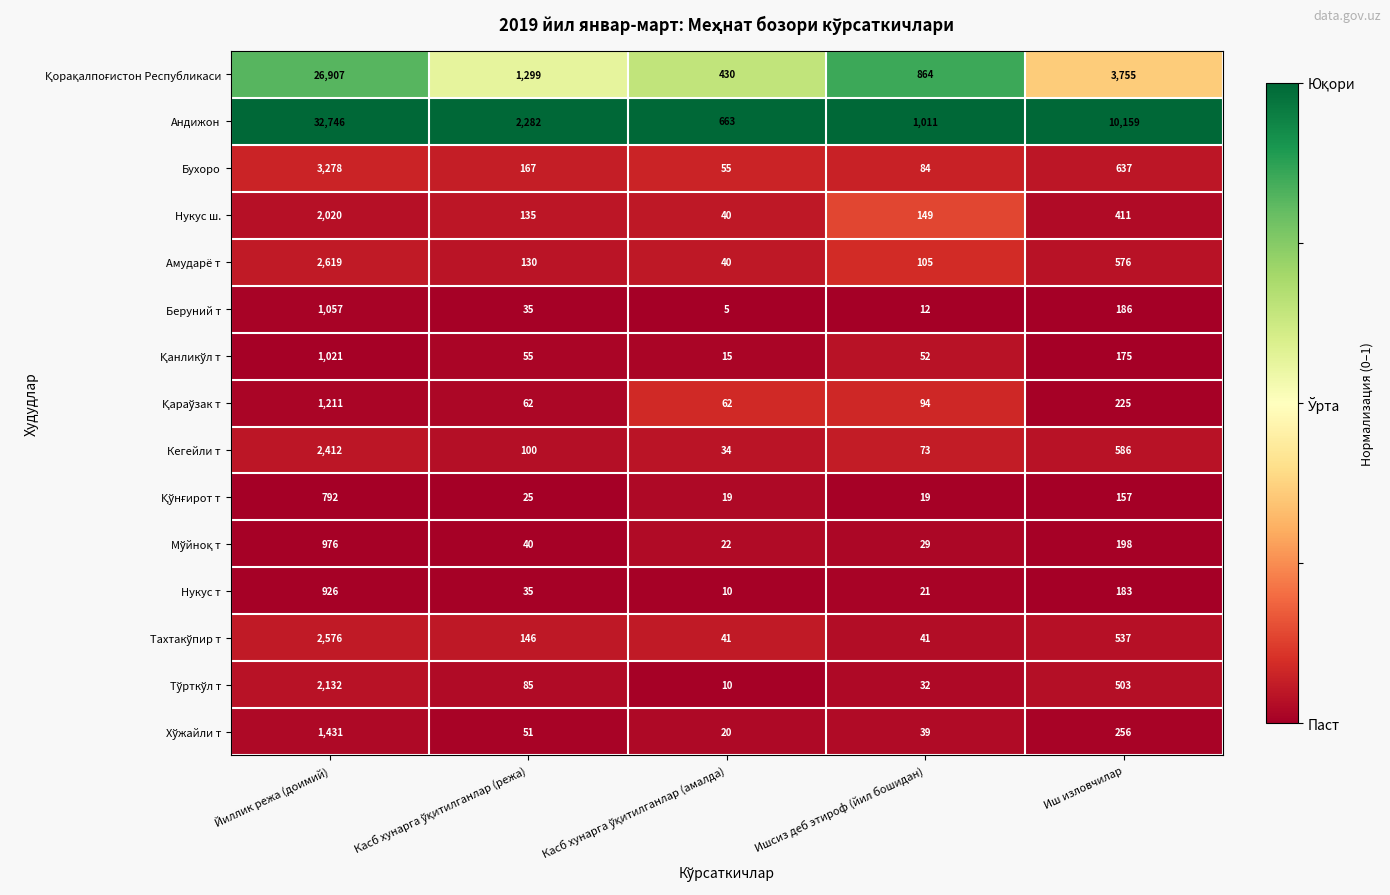

What is the total value across all series at Йиллик режа (доимий)?

82104